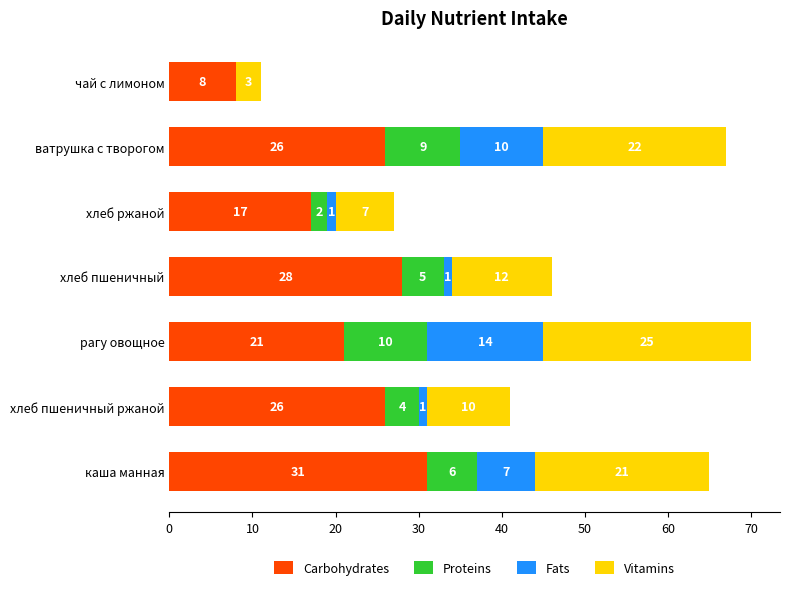

What is the sum of all Carbohydrates values?

157